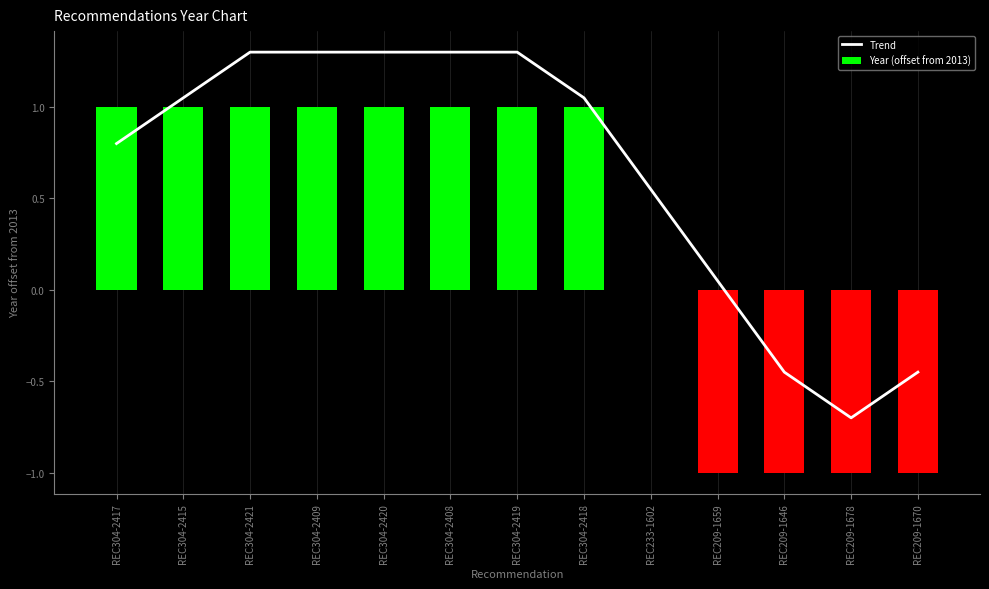

List the series in order of their peak value, highest first.

Trend, Year (offset from 2013)